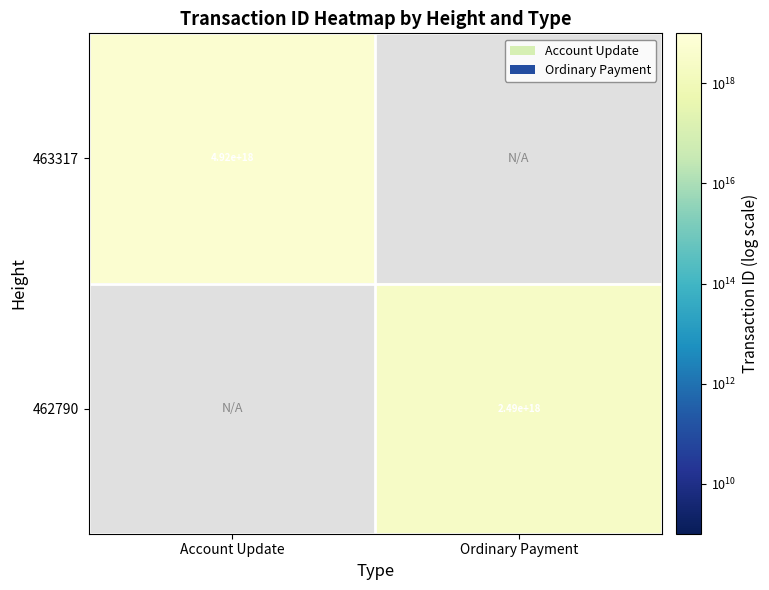

Which label corresponds to the smallest value in the chart?

Ordinary Payment